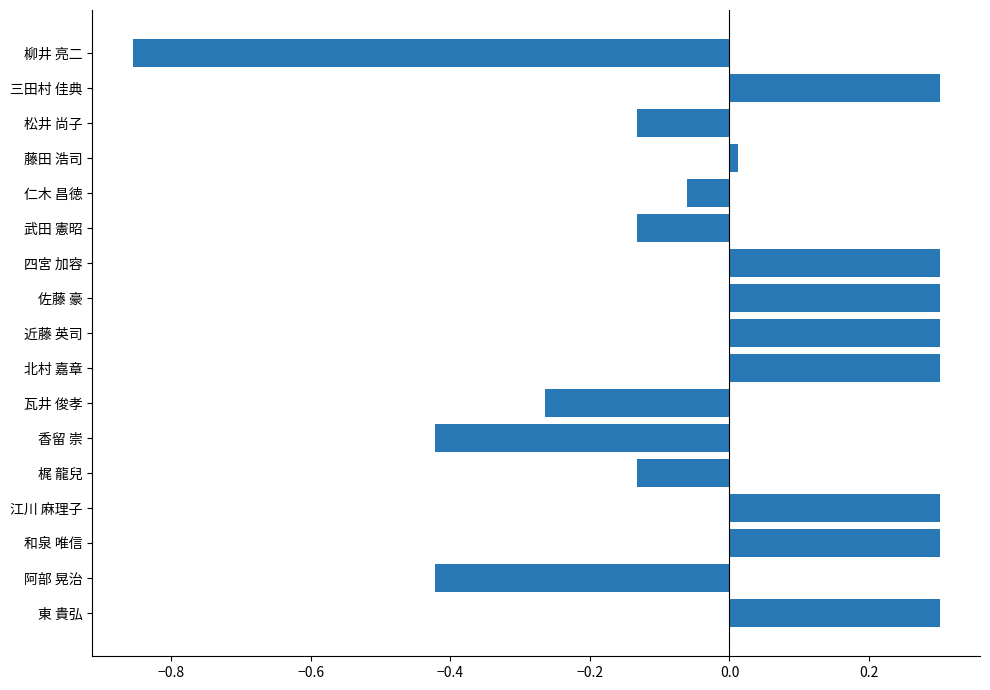

How many data points does each series have?

17